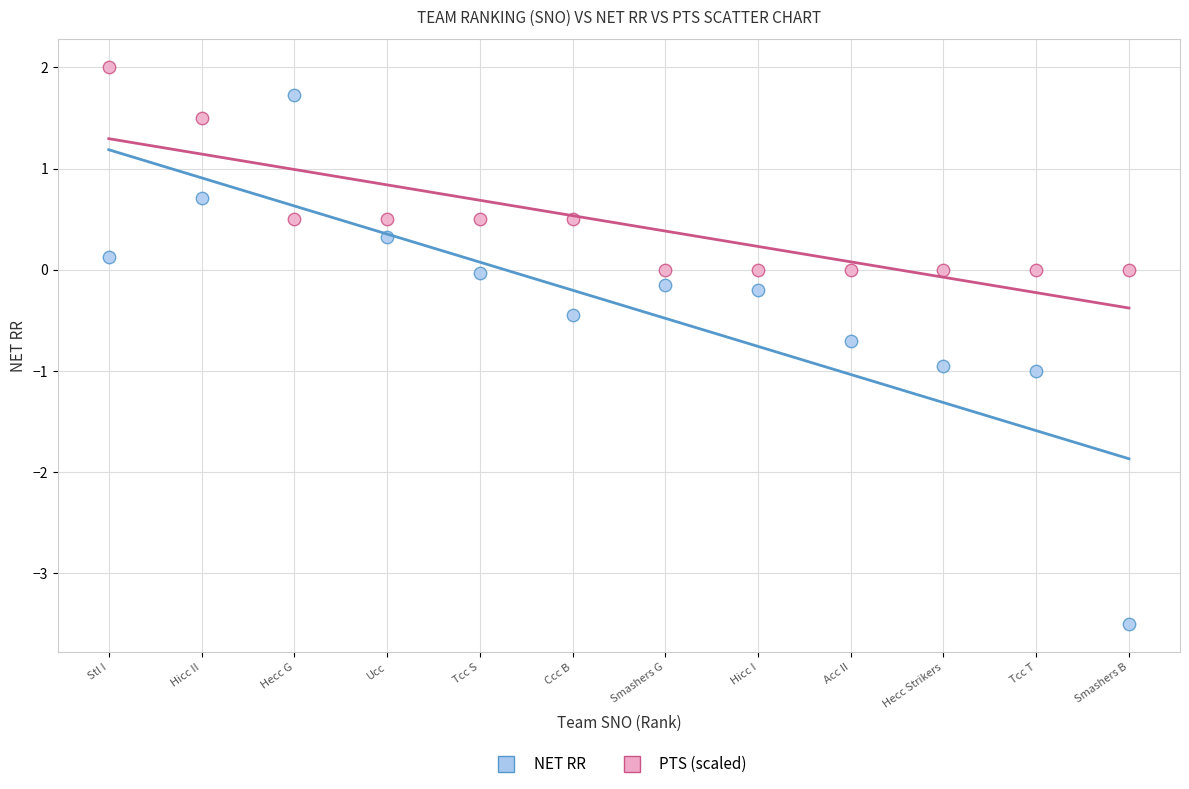

Across all data points, what is the range of Y values (max minus min)?

5.5